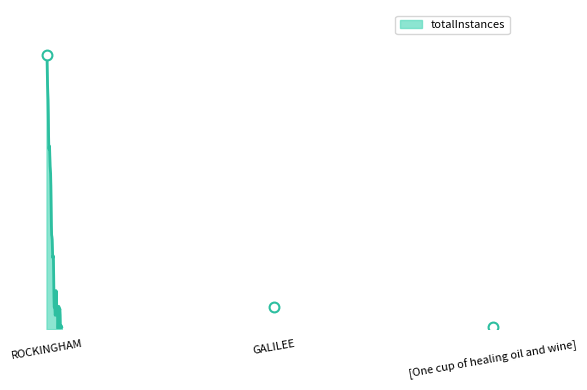

Approximately how many times larger is the value at ROCKINGHAM compared to GALILEE?

12.5